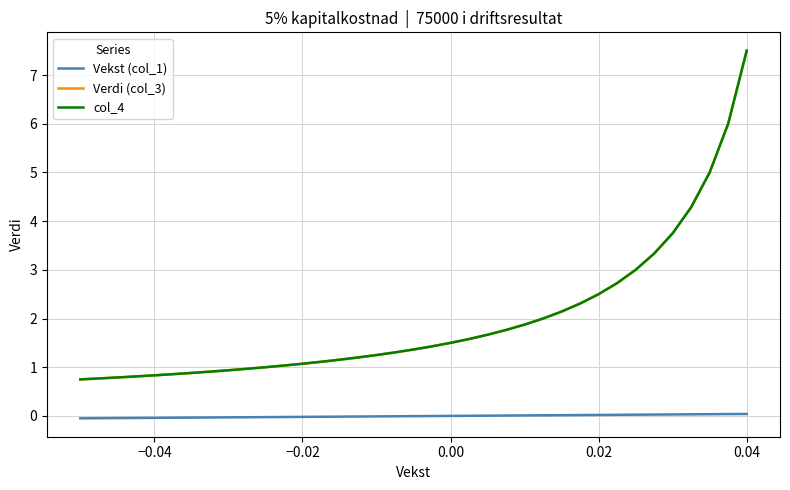

Is this an area chart (filled region under the line)?

No